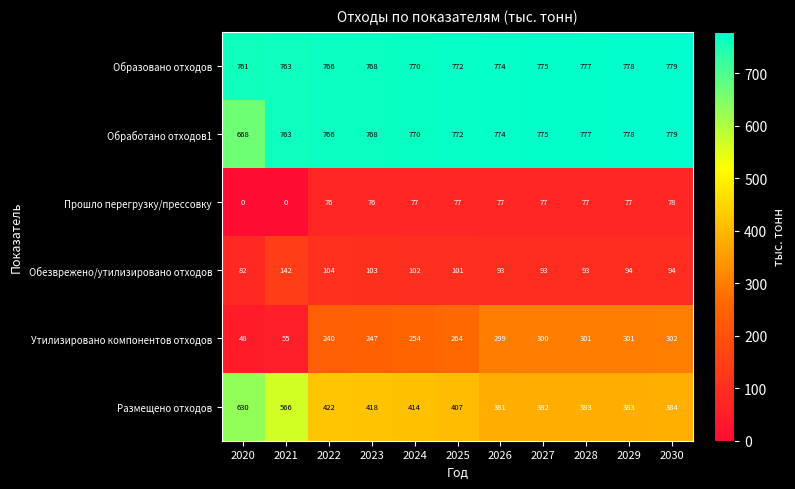

Is it true that Прошло перегрузку/прессовку equals 78 at 2030?

True